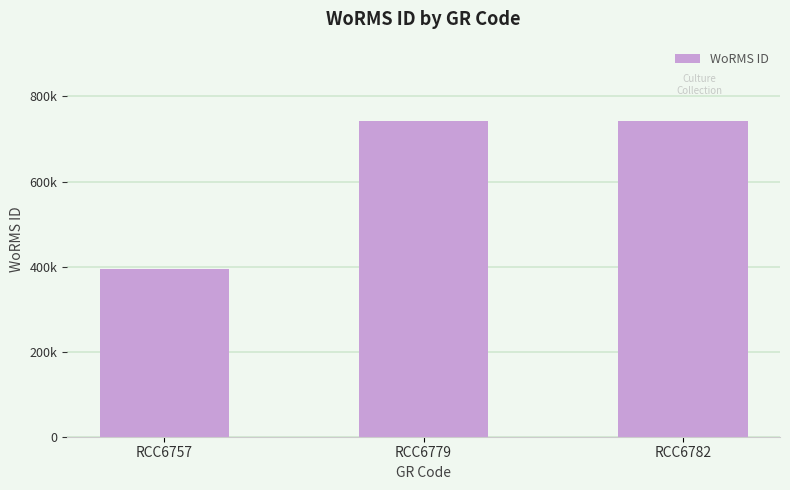

What is the smallest value displayed?

393979